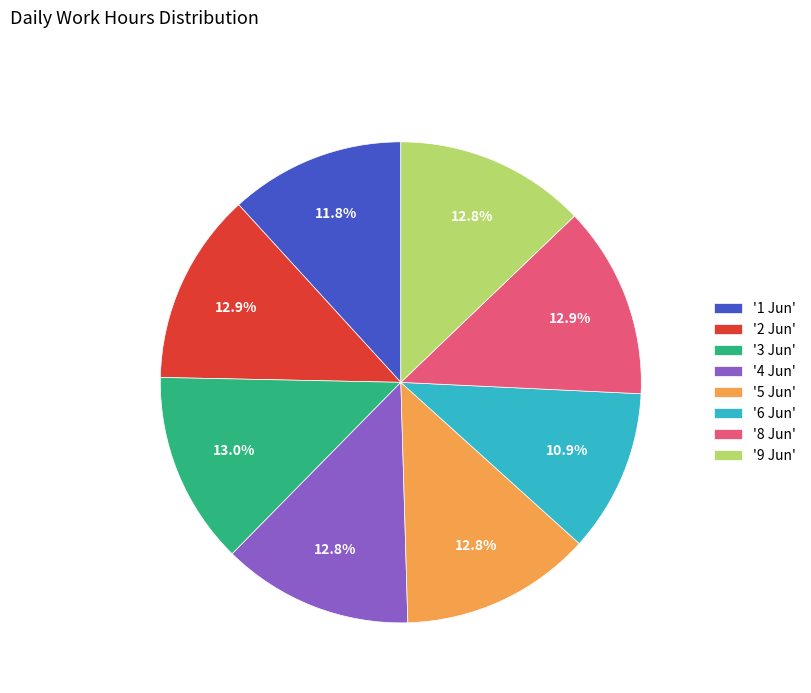

Is there any slice that represents more than half of the pie?

No